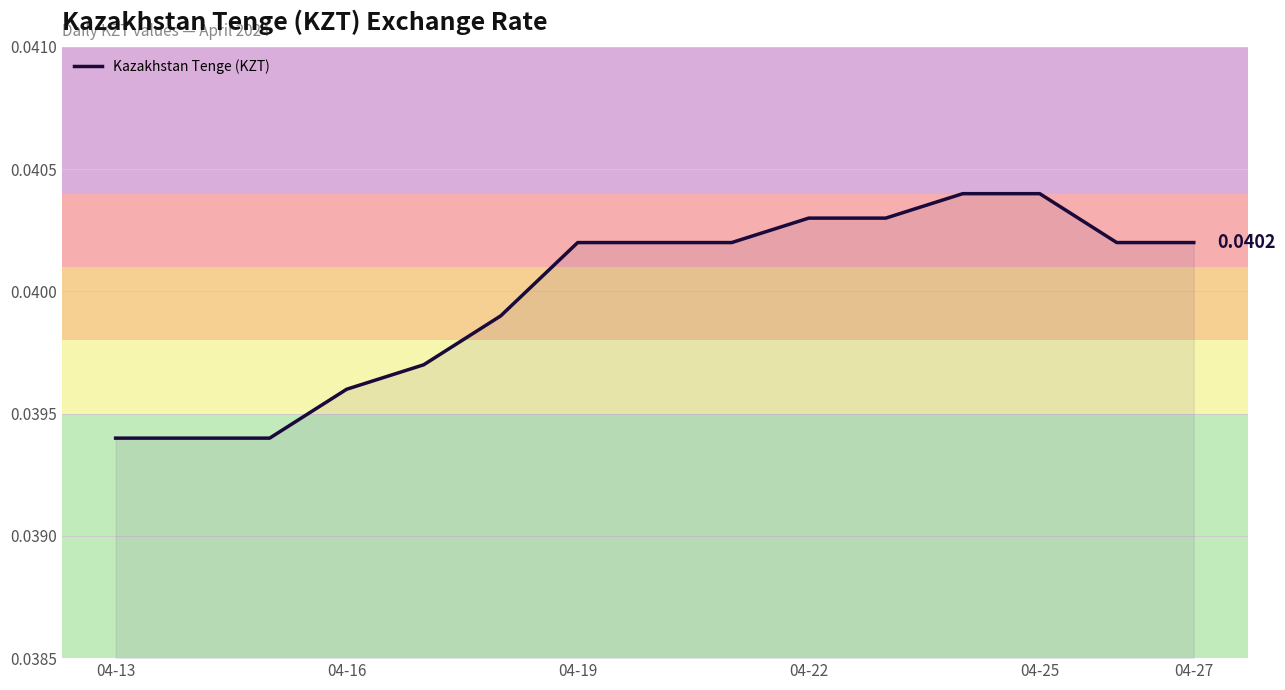

Count the values in the range 0 to 1.

15